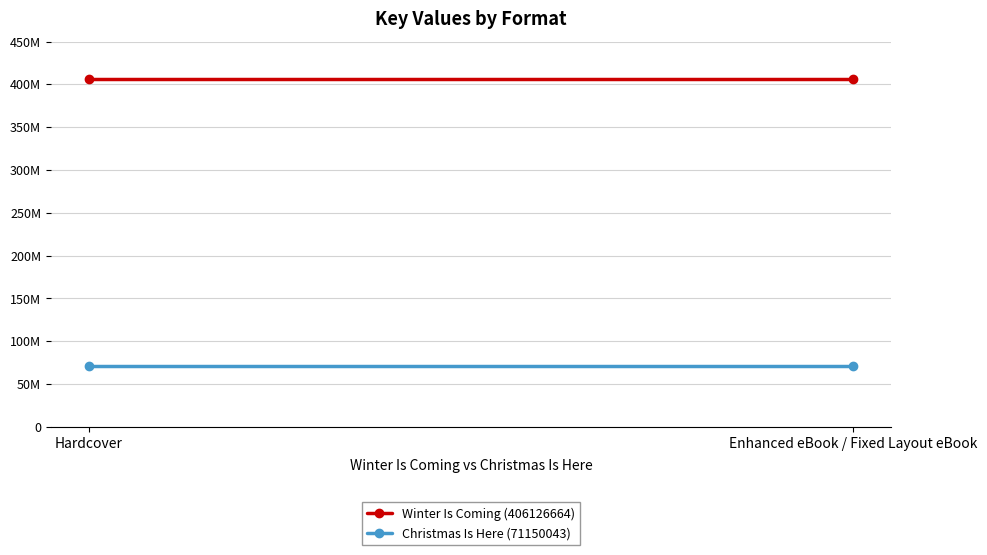

What is the label of the 2nd point from the right?

Hardcover